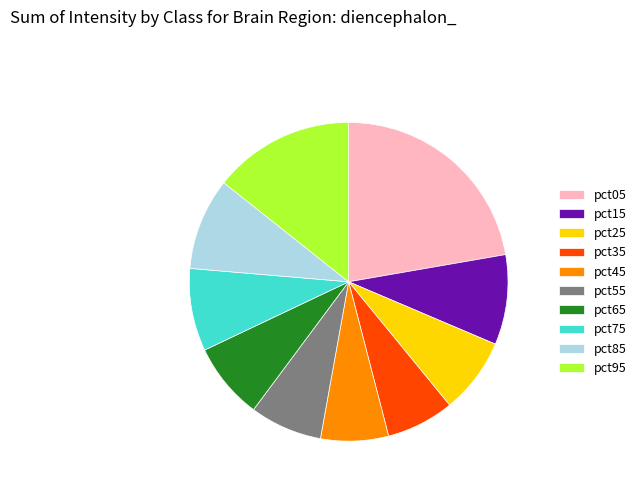

Which slice is the largest?

pct05